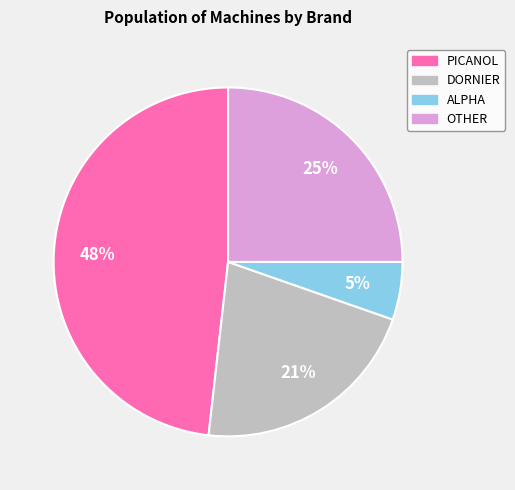

Is it true that OTHER is 17% of the pie?

False